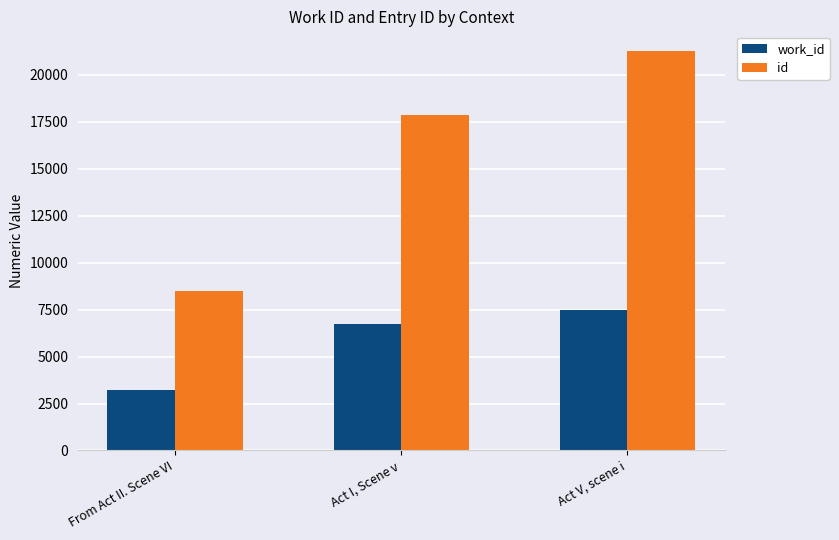

Reading left to right, transcribe all the data shown in this chart.

work_id: 3241	6724	7490
id: 8495	17886	21255